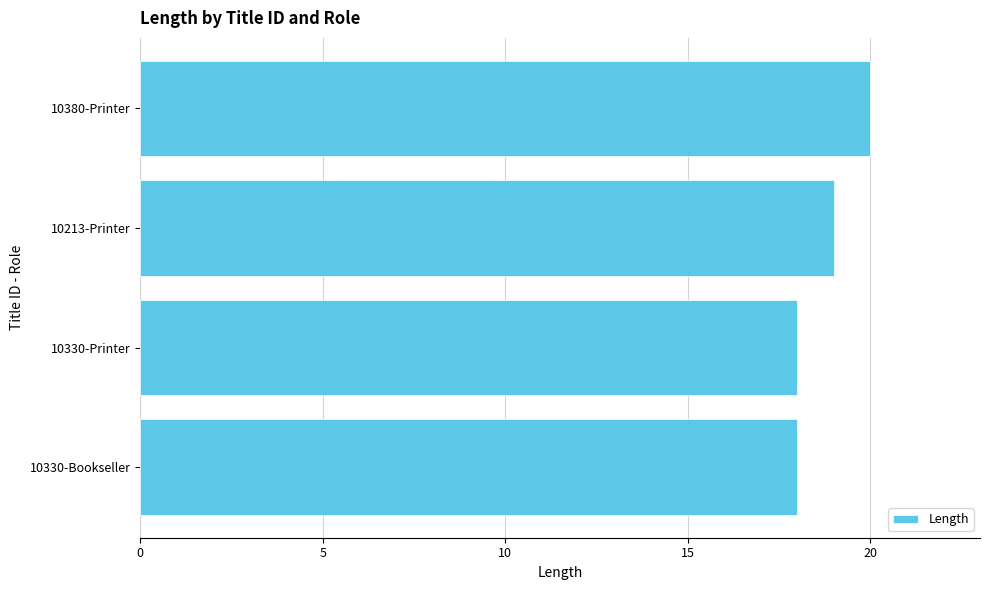

Count the values in the range 18 to 20.

4